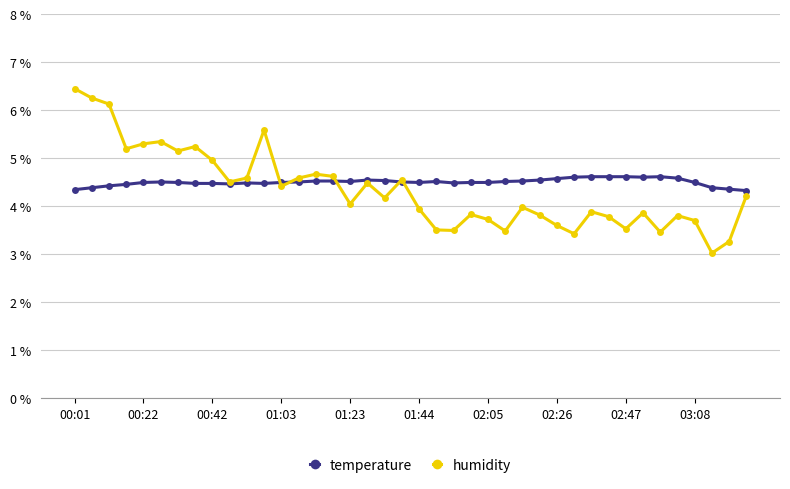

List the series in order of their peak value, lowest first.

temperature, humidity